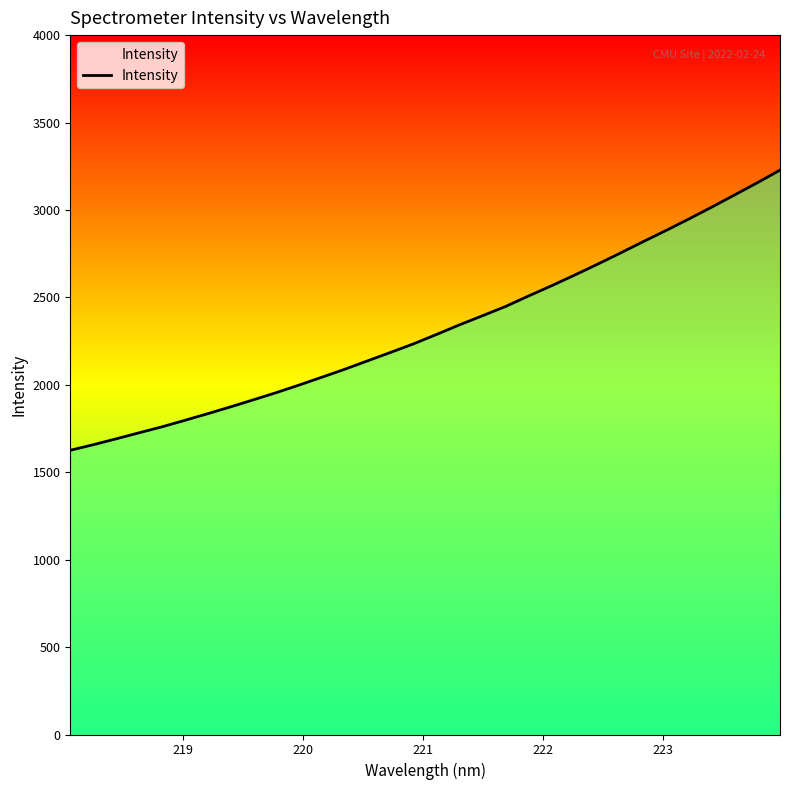

What is the greatest value displayed?

3227.9